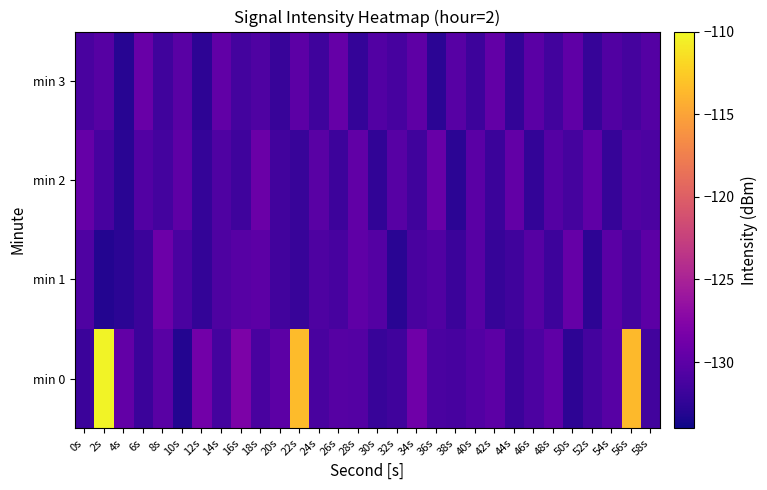

Reading left to right, transcribe all the data shown in this chart.

min 0: 0s=-131.9	2s=-110.3	4s=-129.6	6s=-131.9	8s=-130.2	10s=-133.1	12s=-128.7	14s=-131.4	16s=-128.1	18s=-131.2	20s=-130.0	22s=-113.5	24s=-131.1	26s=-130.4	28s=-130.5	30s=-132.1	32s=-131.6	34s=-128.9	36s=-131.0	38s=-131.3	40s=-130.6	42s=-130.1	44s=-131.9	46s=-130.9	48s=-129.8	50s=-132.7	52s=-131.4	54s=-130.3	56s=-113.6	58s=-131.5
min 1: 0s=-130.8	2s=-133.1	4s=-132.8	6s=-131.9	8s=-129.0	10s=-131.1	12s=-132.4	14s=-130.9	16s=-130.3	18s=-130.0	20s=-131.5	22s=-132.1	24s=-130.9	26s=-131.2	28s=-129.8	30s=-130.5	32s=-132.8	34s=-131.1	36s=-130.7	38s=-131.9	40s=-130.3	42s=-132.2	44s=-131.6	46s=-130.4	48s=-131.8	50s=-129.5	52s=-132.6	54s=-130.1	56s=-131.3	58s=-130.0
min 2: 0s=-129.5	2s=-131.2	4s=-132.8	6s=-130.6	8s=-131.4	10s=-129.9	12s=-132.3	14s=-130.8	16s=-131.7	18s=-129.2	20s=-131.5	22s=-132.1	24s=-130.2	26s=-131.8	28s=-129.7	30s=-132.5	32s=-130.3	34s=-131.6	36s=-129.4	38s=-132.7	40s=-130.1	42s=-131.9	44s=-129.6	46s=-132.4	48s=-130.5	50s=-131.3	52s=-129.8	54s=-132.2	56s=-130.7	58s=-131.0
min 3: 0s=-131.1	2s=-130.4	4s=-132.9	6s=-129.3	8s=-131.6	10s=-130.2	12s=-132.6	14s=-129.7	16s=-131.4	18s=-130.8	20s=-132.1	22s=-130.0	24s=-131.7	26s=-129.5	28s=-132.3	30s=-130.6	32s=-131.2	34s=-129.9	36s=-132.7	38s=-130.3	40s=-131.8	42s=-129.6	44s=-132.4	46s=-130.1	48s=-131.5	50s=-129.8	52s=-132.2	54s=-130.7	56s=-131.3	58s=-130.5